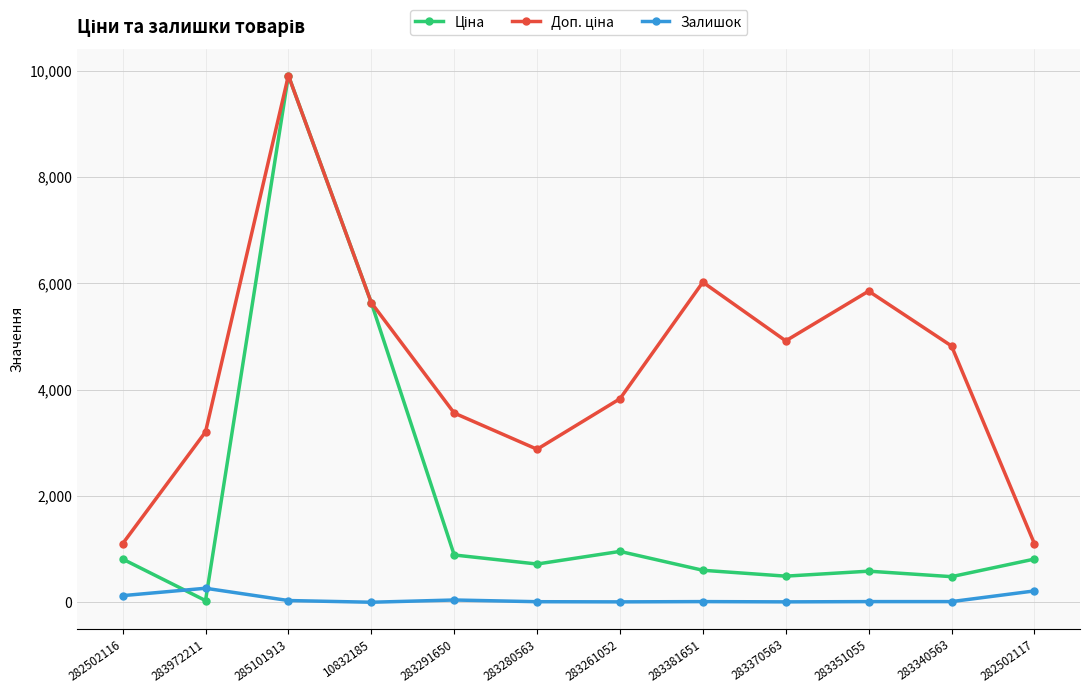

Is it true that Залишок equals 13.0 at 283381651?

True